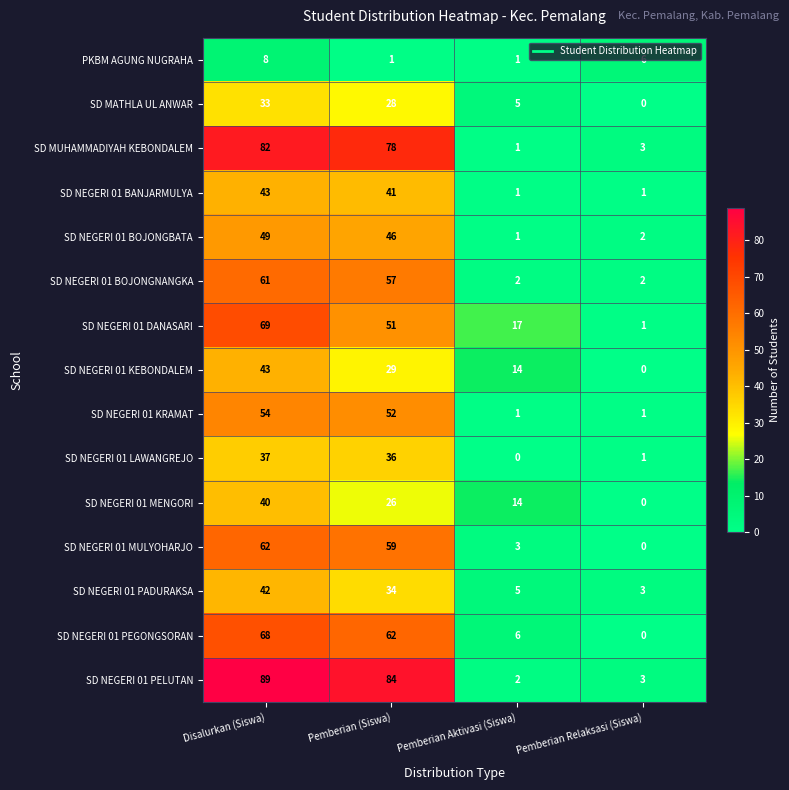

Which series has the largest range (max minus min)?

SD NEGERI 01 PELUTAN